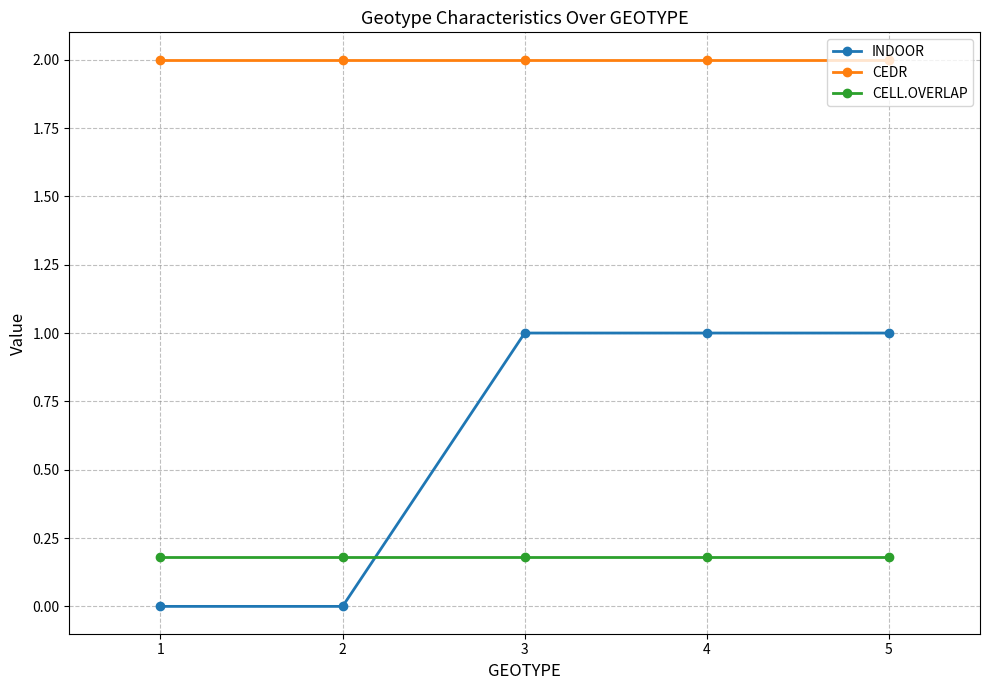

Reading left to right, extract all data points from this chart.

INDOOR: 0.0	0.0	1.0	1.0	1.0
CEDR: 2.0	2.0	2.0	2.0	2.0
CELL.OVERLAP: 0.2	0.2	0.2	0.2	0.2